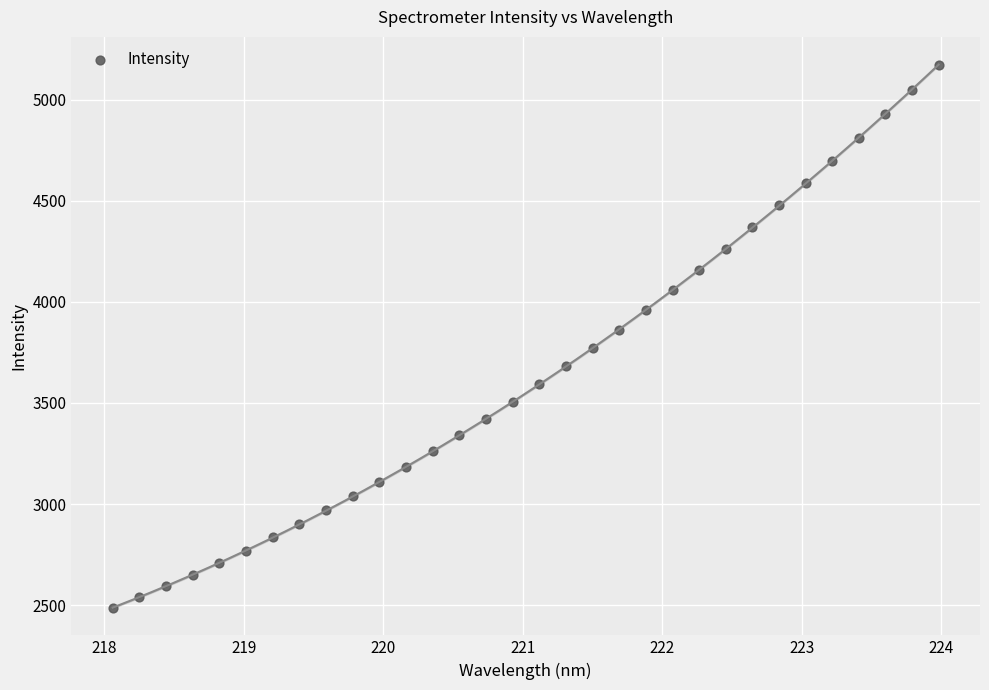

What is the range of X values (max minus min)?

5.9